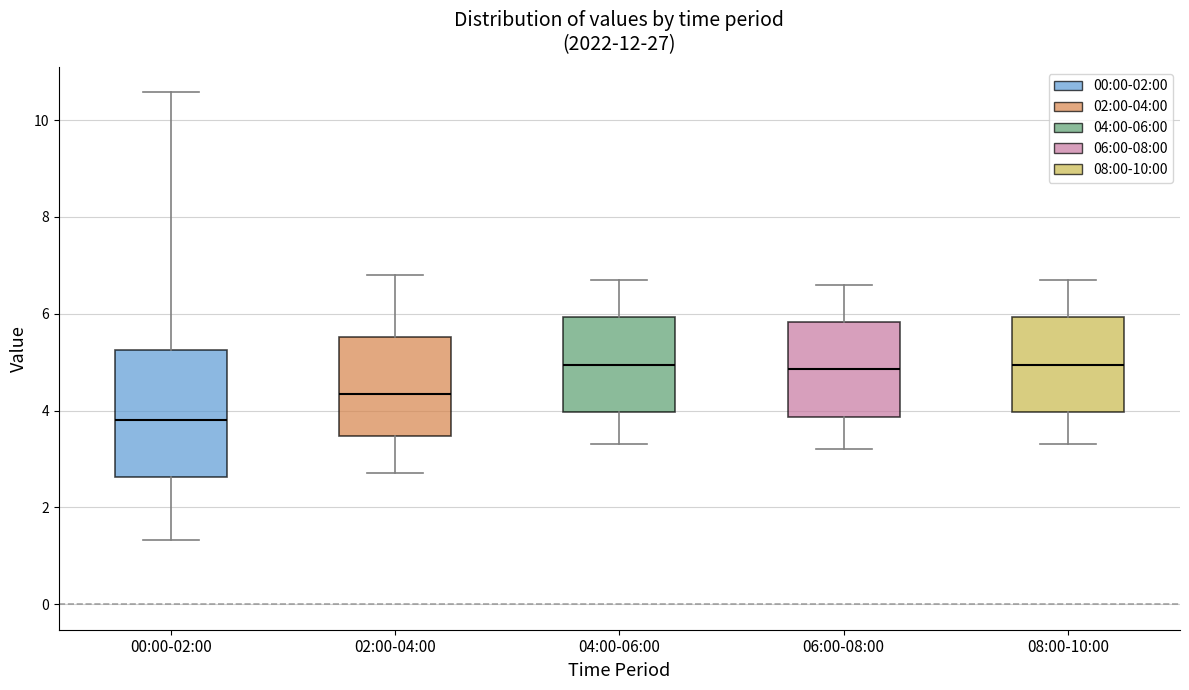

Reading left to right, transcribe this box plot: for each box, give where its median line is, the range the box spans, and where its two whiskers end, as read against the y-axis. The values are not printed on the chart, so give them approximately, as read against the axis.

00:00-02:00: median 3.8, box 2.6 to 5.2, whiskers 1.4 to 10.6
02:00-04:00: median 4.4, box 3.4 to 5.6, whiskers 2.8 to 6.8
04:00-06:00: median 5.0, box 4.0 to 6.0, whiskers 3.4 to 6.8
06:00-08:00: median 4.8, box 3.8 to 5.8, whiskers 3.2 to 6.6
08:00-10:00: median 5.0, box 4.0 to 6.0, whiskers 3.4 to 6.8